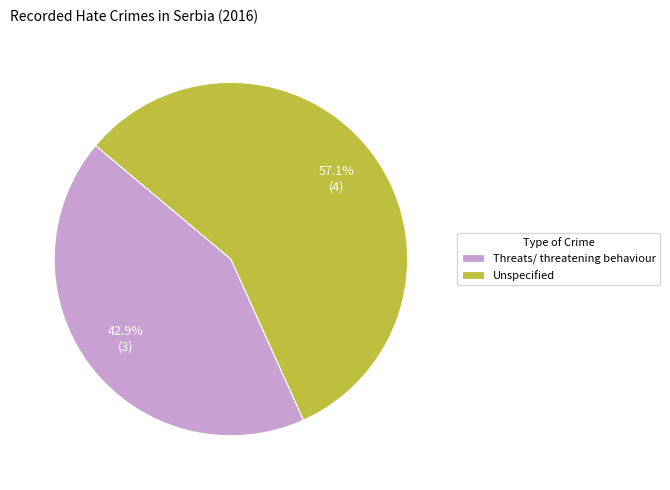

How many segments does this pie chart have?

2